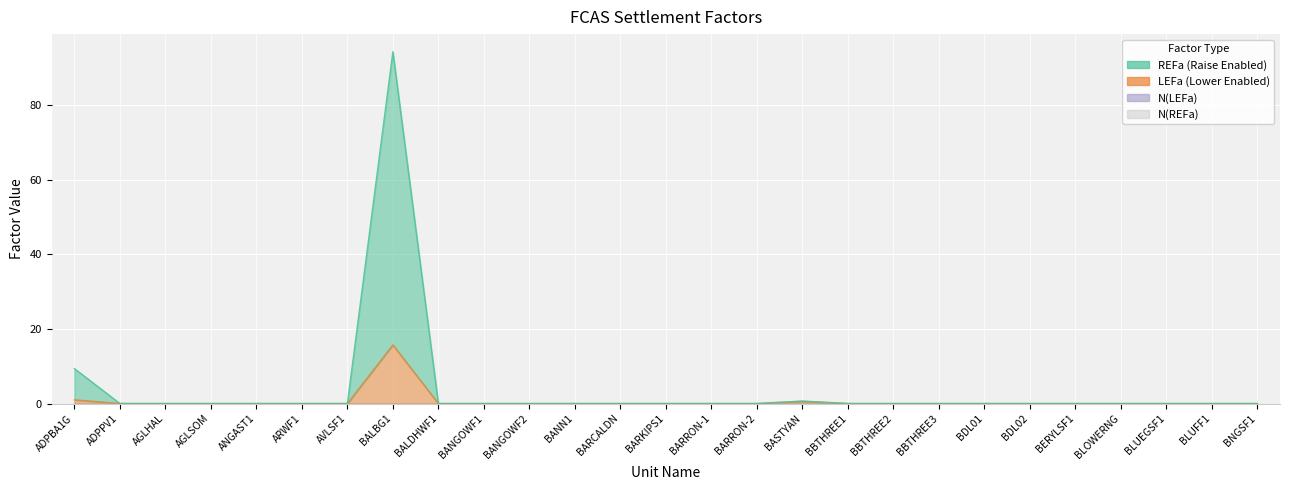

True or false: REFa and LEFa cross at least once.

False